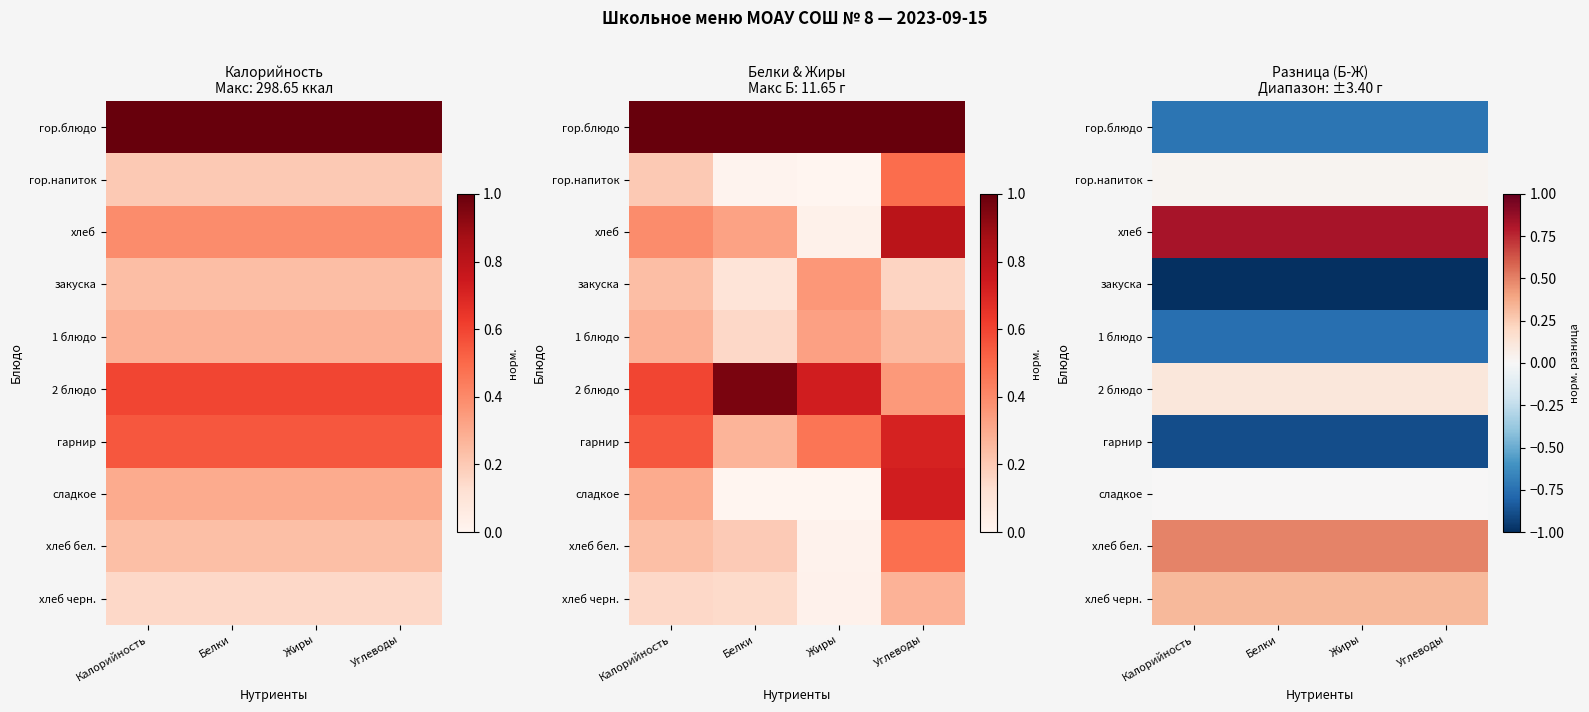

What is the highest value of the закуска series?

-1.0